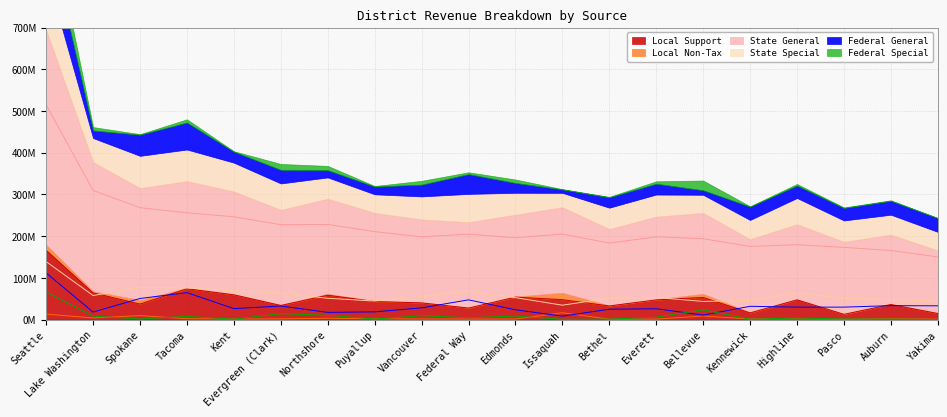

What position from the left is Issaquah?

12